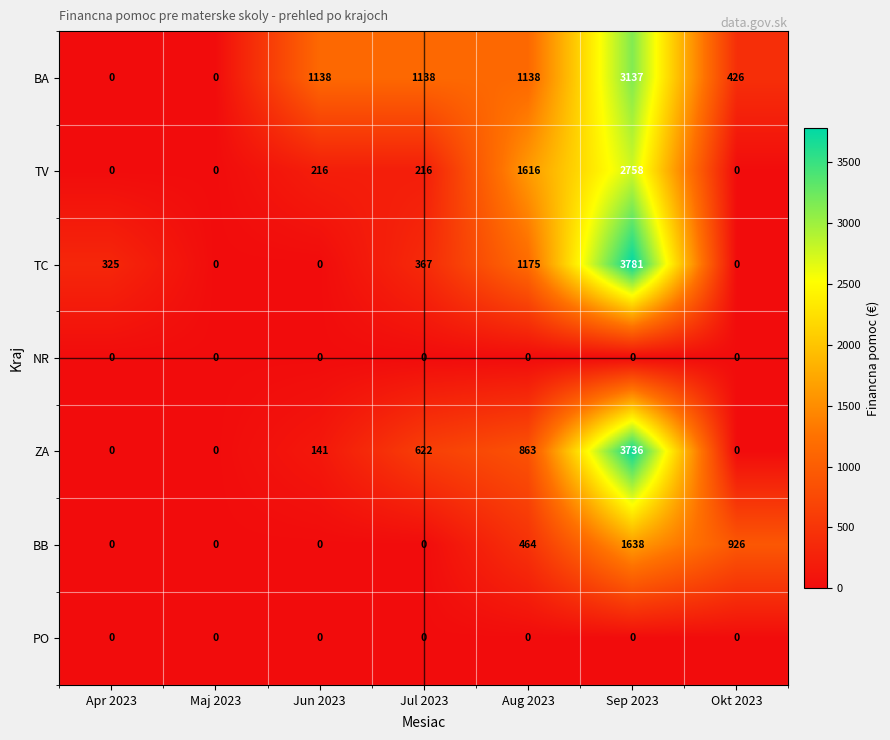

What is the highest value of the TC series?

3781